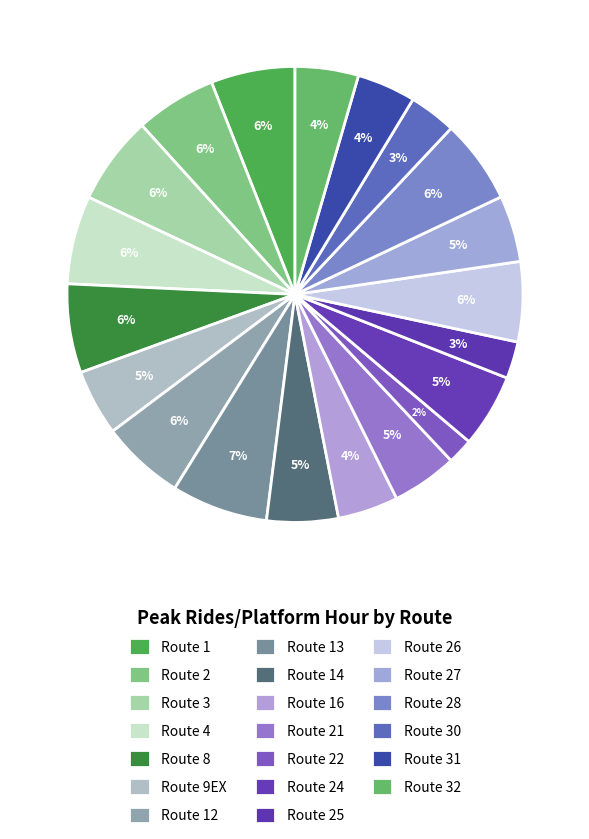

To the nearest percent, what is the combined percentage of Route 12 and Route 14?

11%